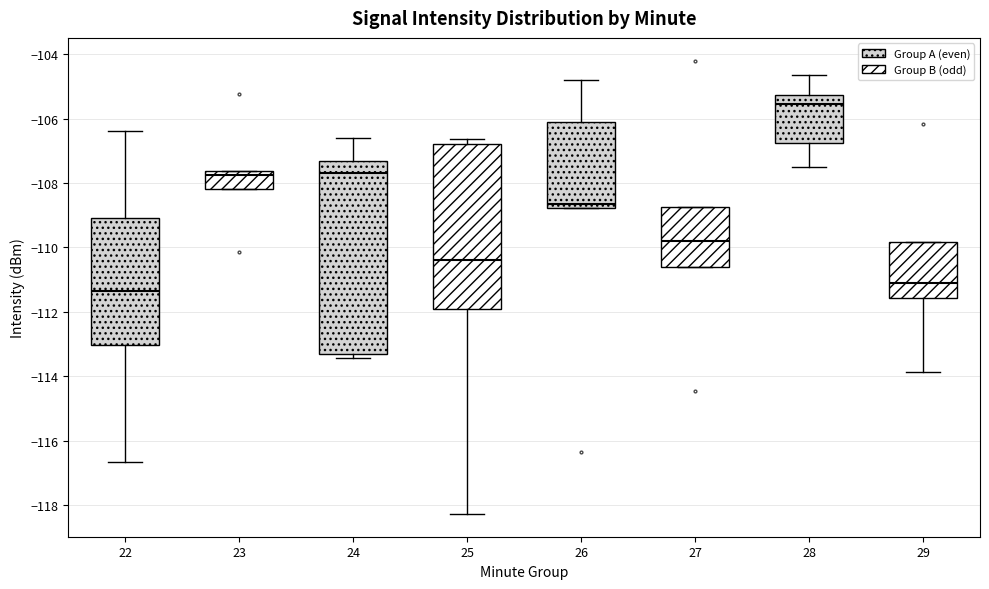

Which box's median line is the highest?

28